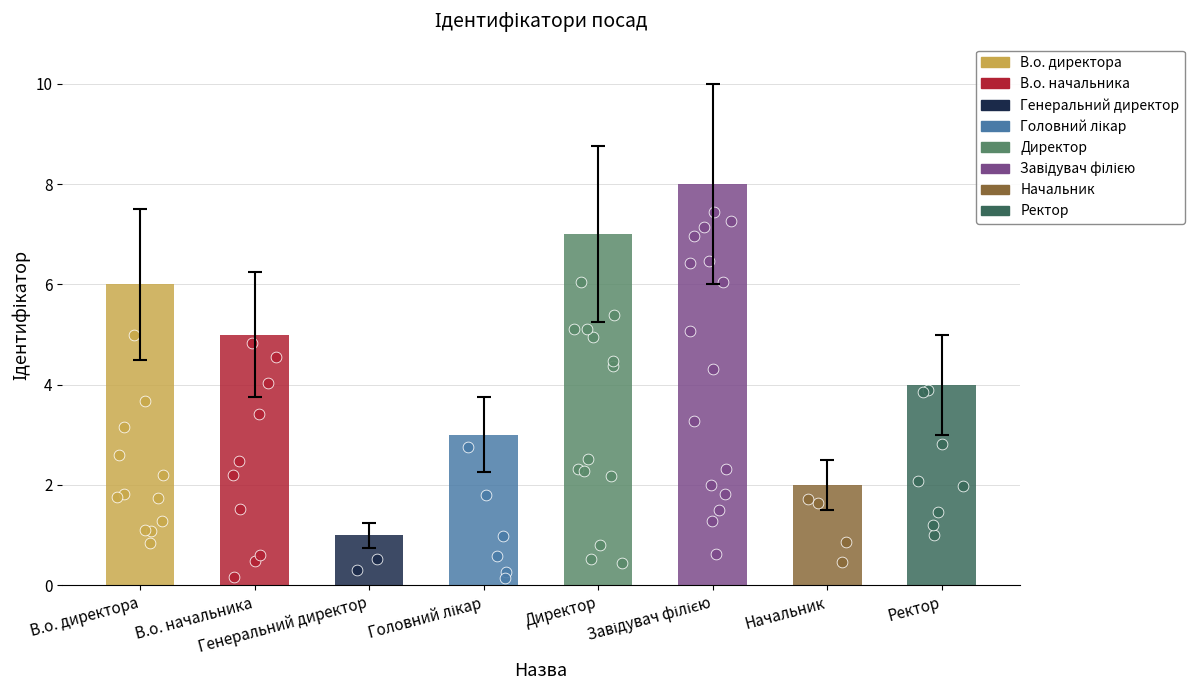

What is the change in value from Генеральний директор to Головний лікар?

+2